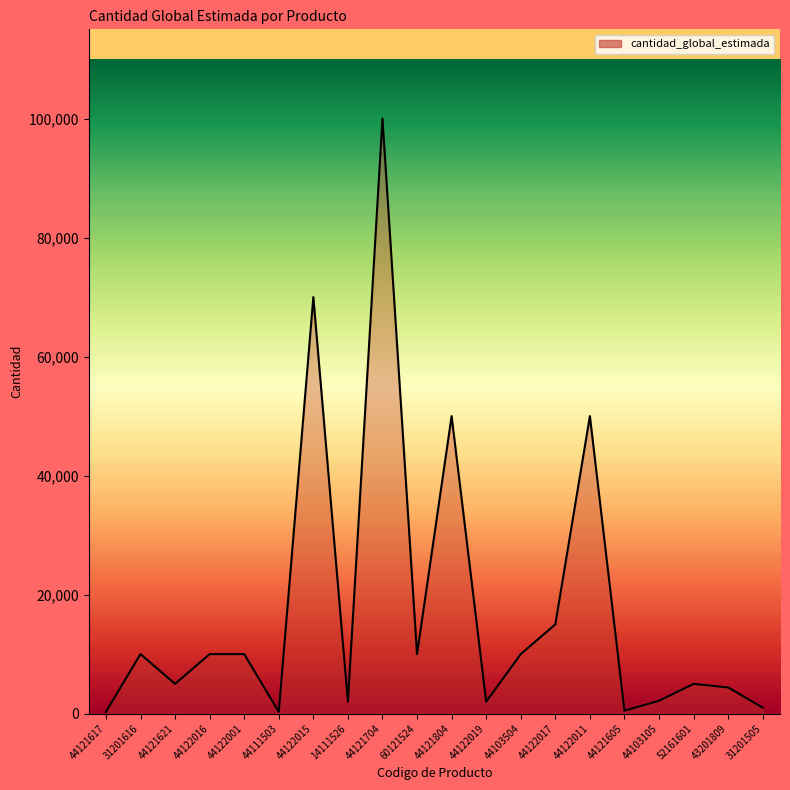

At which category does the chart reach its peak across all series?

44121704